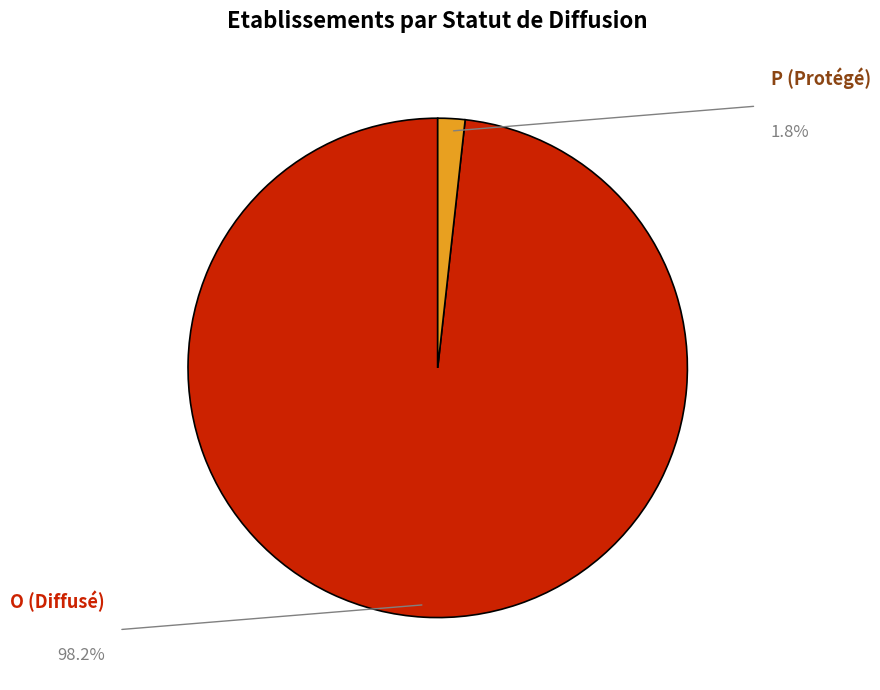

Do O and P together represent more than half of the pie?

Yes